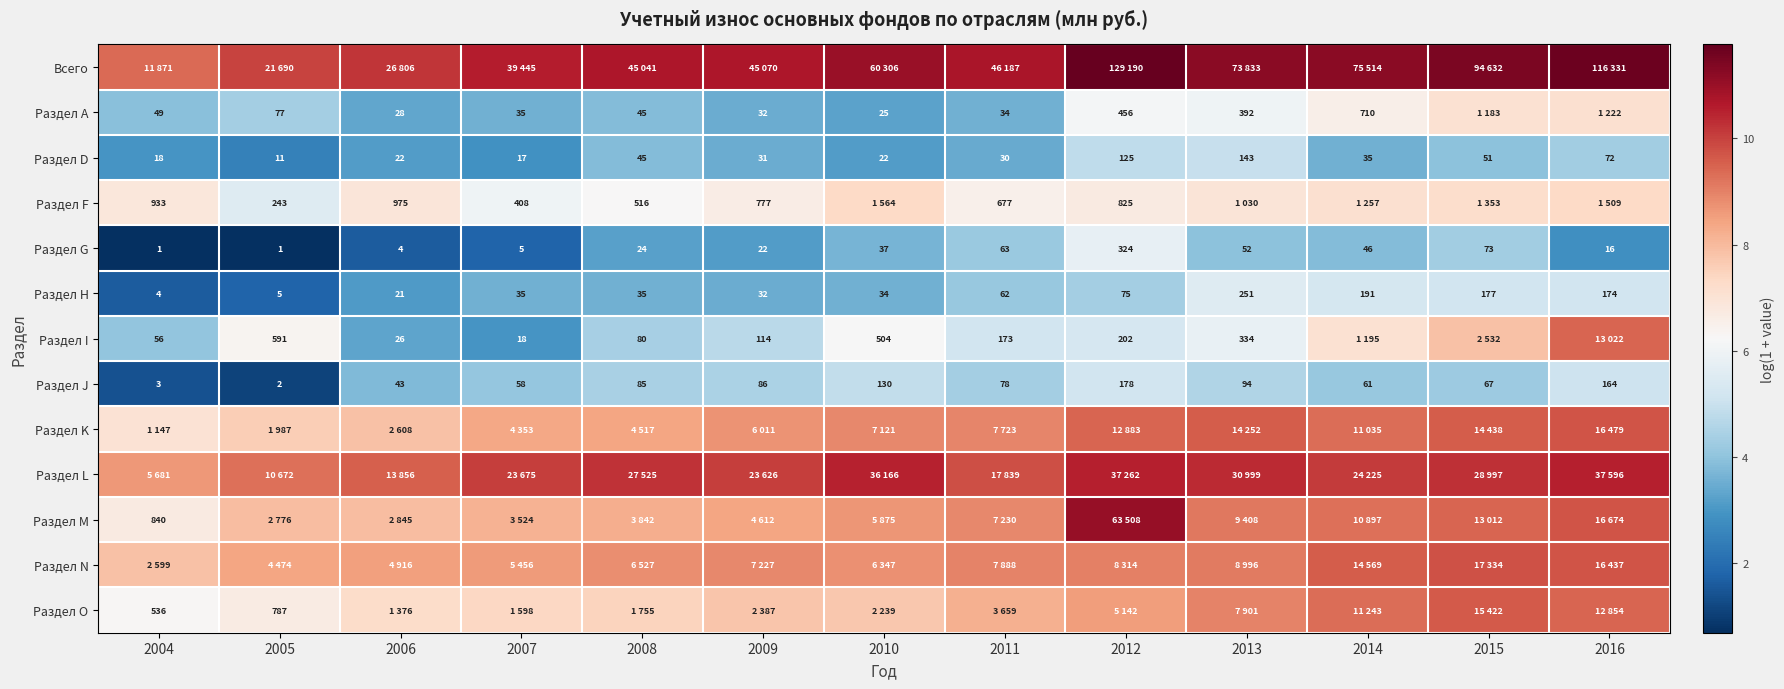

Is the value of Раздел H at 2013 greater than the value of Раздел F at 2011?

No